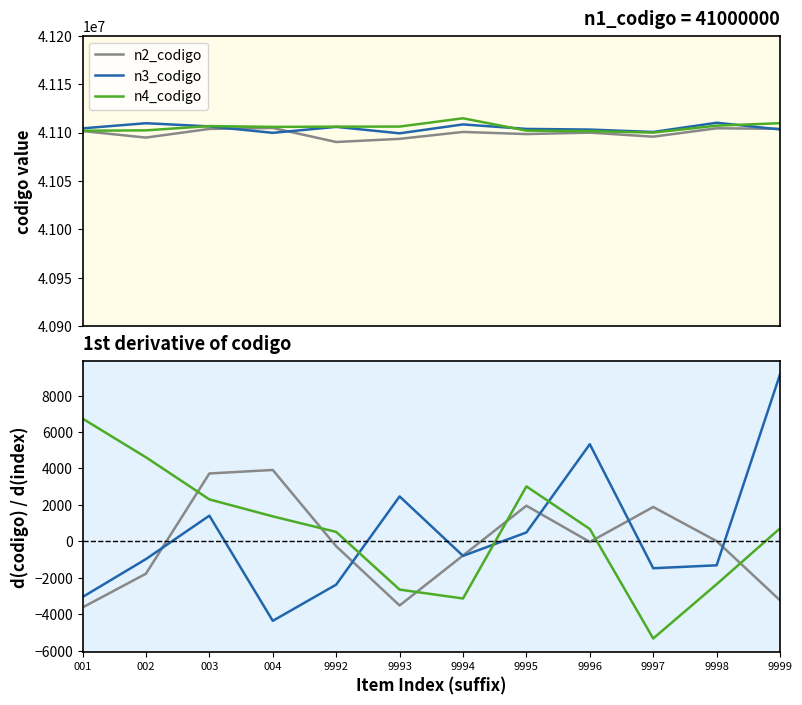

Reading left to right, what are all the values shown in this chart?

n2_codigo: -3631.0	-1776.3	3726.9	3919.3	-268.6	-3521.9	-777.5	1955.5	-33.7	1886.9	12.3	-3239.2
n3_codigo: -3056.7	-974.5	1409.3	-4365.7	-2377.4	2467.0	-798.0	488.1	5334.5	-1476.7	-1316.7	9170.5
n4_codigo: 6739.9	4614.1	2302.8	1371.2	517.8	-2649.9	-3139.2	3016.8	677.6	-5334.2	-2355.0	712.0